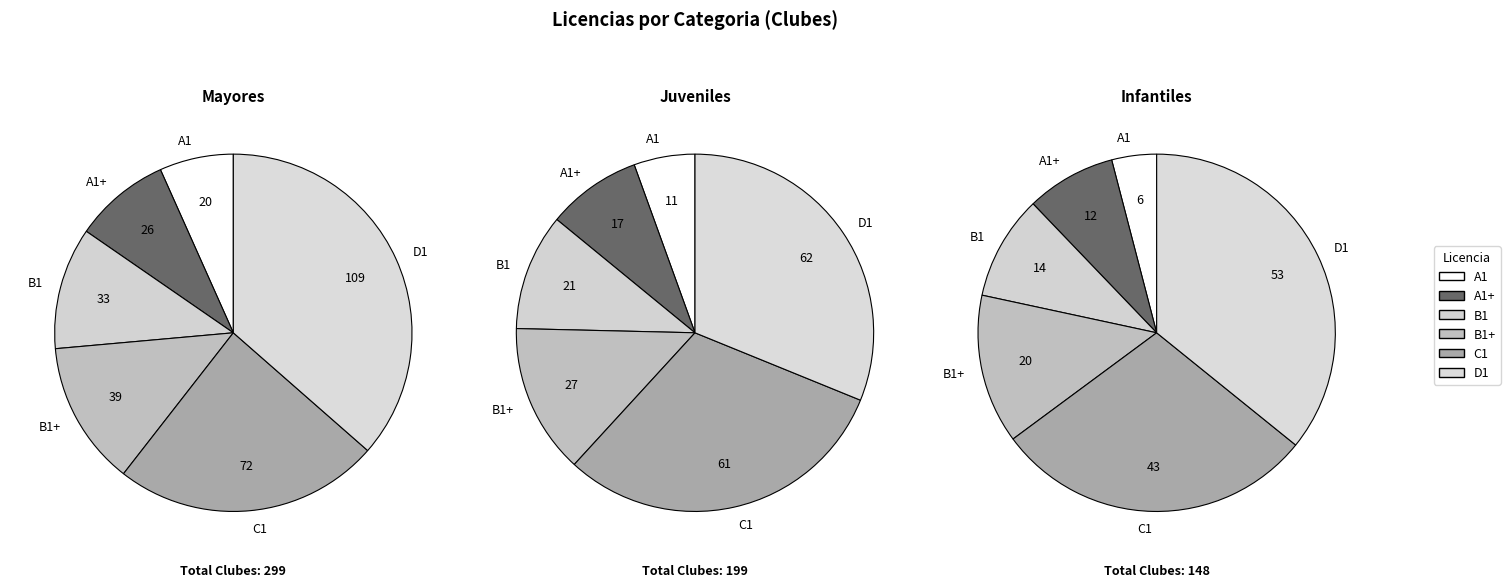

How many slices are in this pie chart?

6